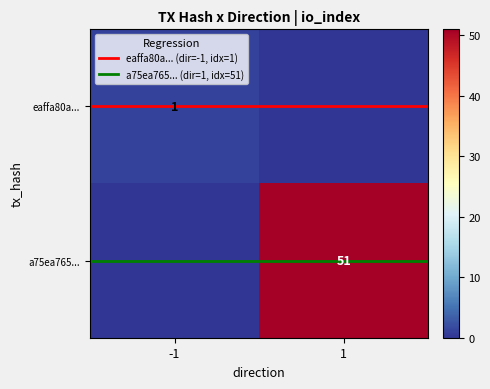

Rank the categories by eaffa80a... value from lowest to highest.

1, -1